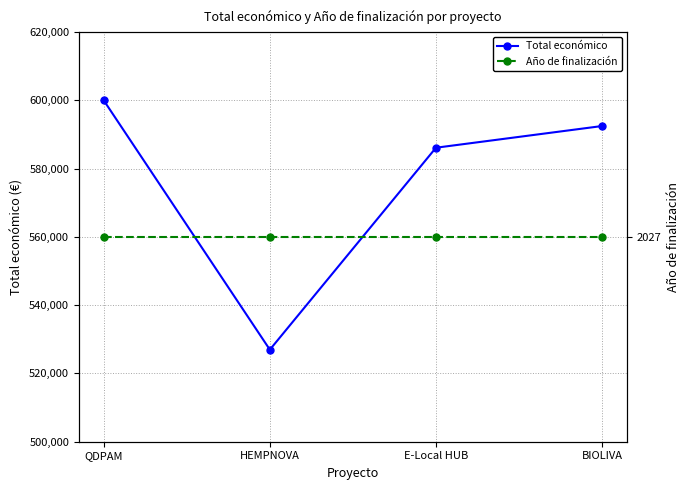

Where does the Total económico series first go above 592475?

QDPAM